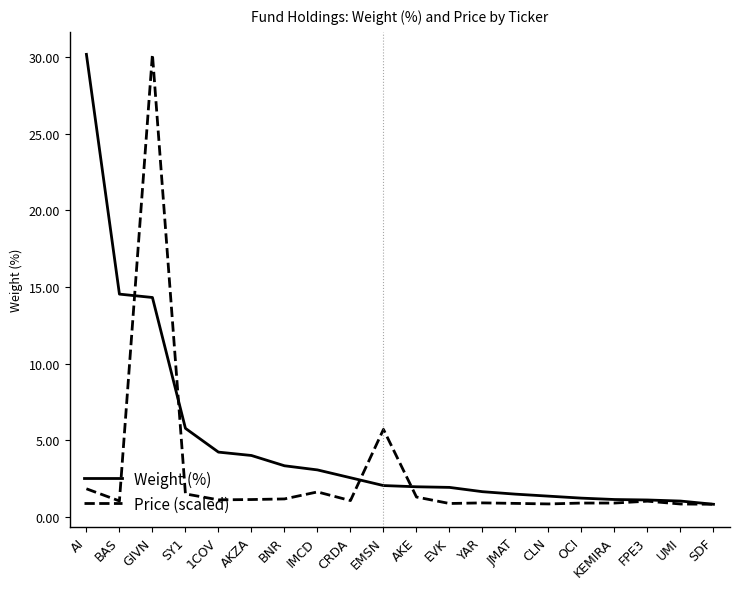

List the series in order of their overall mean, highest first.

Weight (%), Price (scaled)